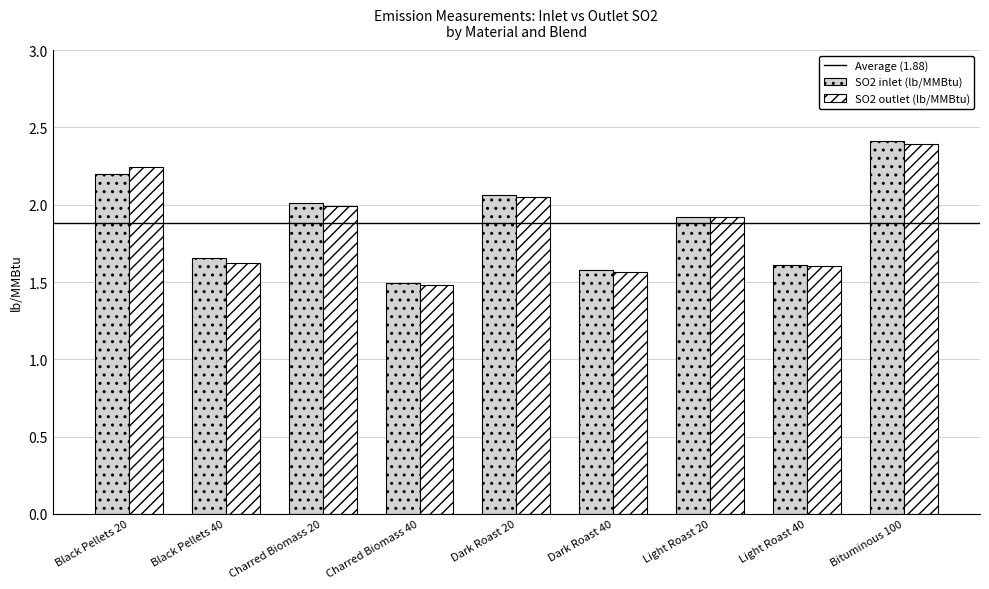

What is the average value of the SO2 outlet (lb/MMBtu) series?

1.9